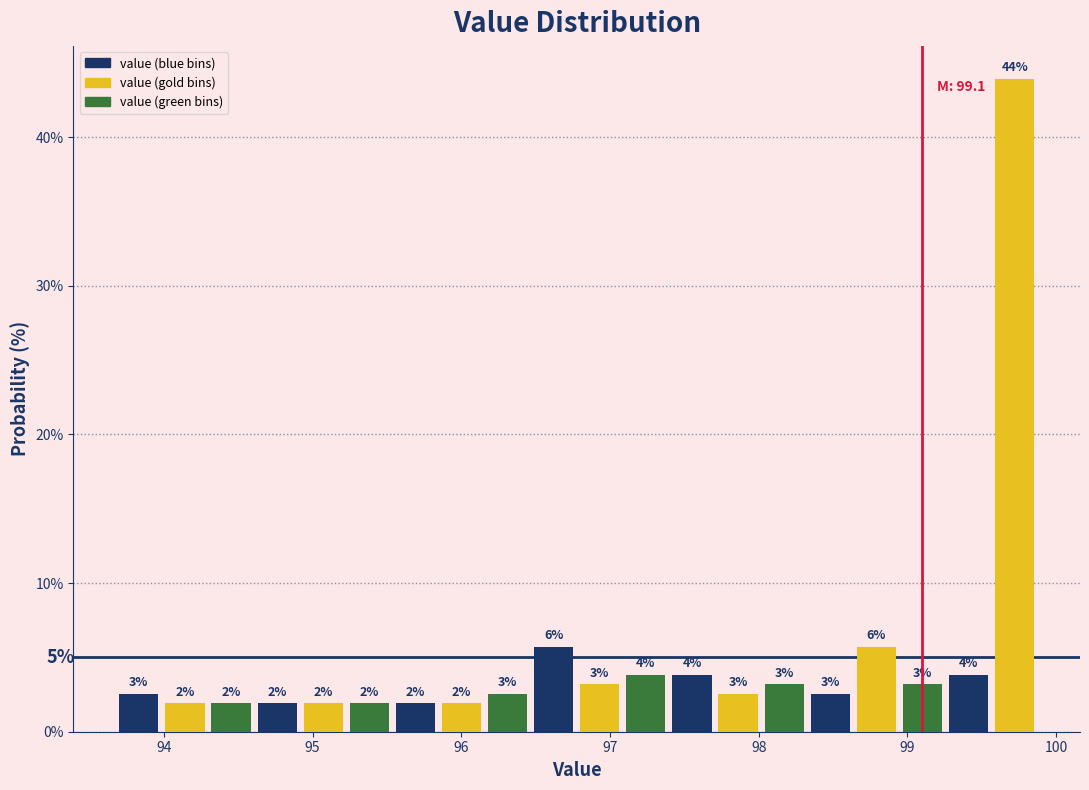

Around what value on the x-axis is the tallest bar? Give the approximate position of its centre, as read against the axis.

99.7